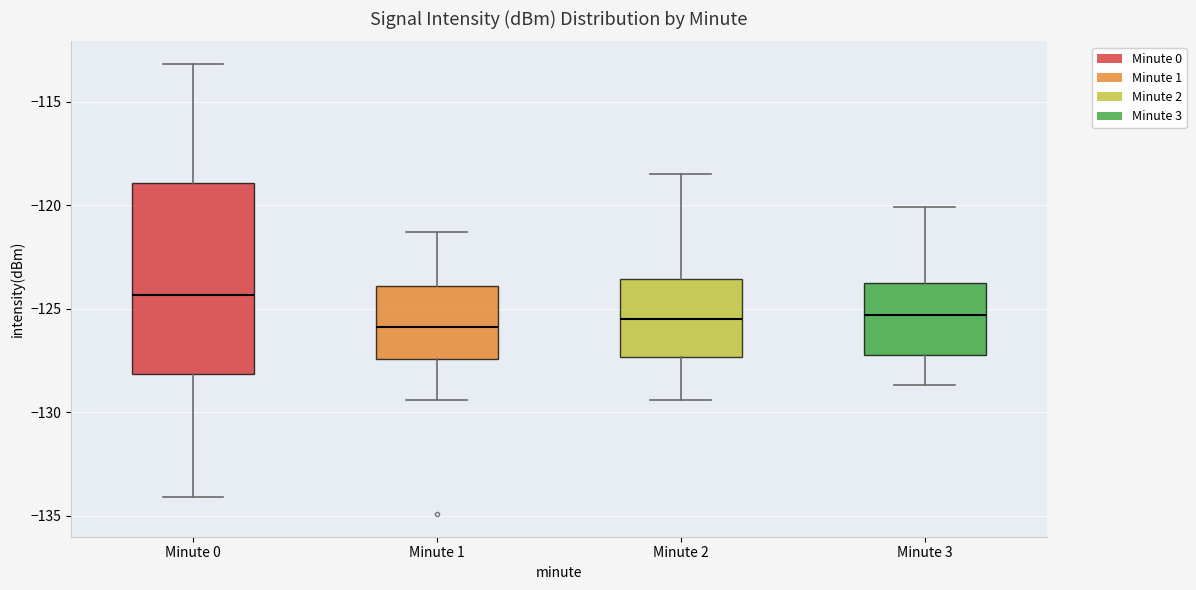

Reading left to right, read every box against the y-axis: the position of its median line, the range the box covers, and the ends of its whiskers. The values are not printed on the chart, so give them approximately, as read against the axis.

Minute 0: median -124.5, box -128.0 to -119.0, whiskers -134.0 to -113.0
Minute 1: median -126.0, box -127.5 to -124.0, whiskers -129.5 to -121.5
Minute 2: median -125.5, box -127.5 to -123.5, whiskers -129.5 to -118.5
Minute 3: median -125.5, box -127.0 to -123.5, whiskers -128.5 to -120.0